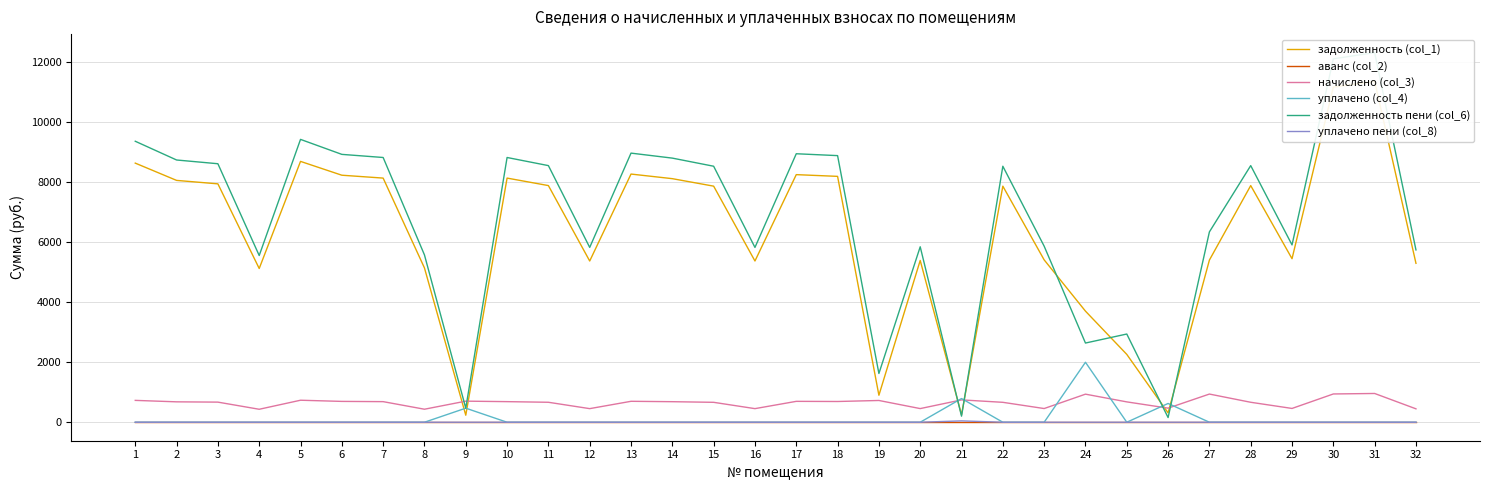

Which category has the highest value in the уплачено (col_4) series?

24